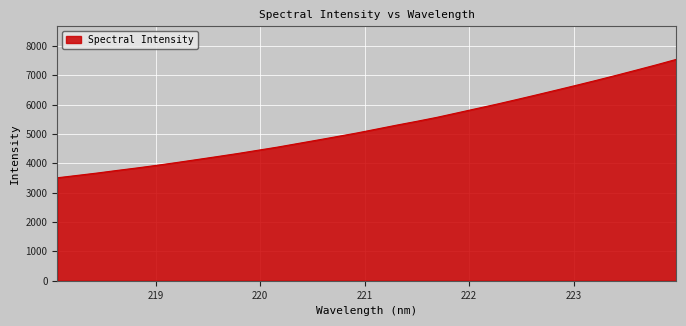

What is the greatest value displayed?

7544.4